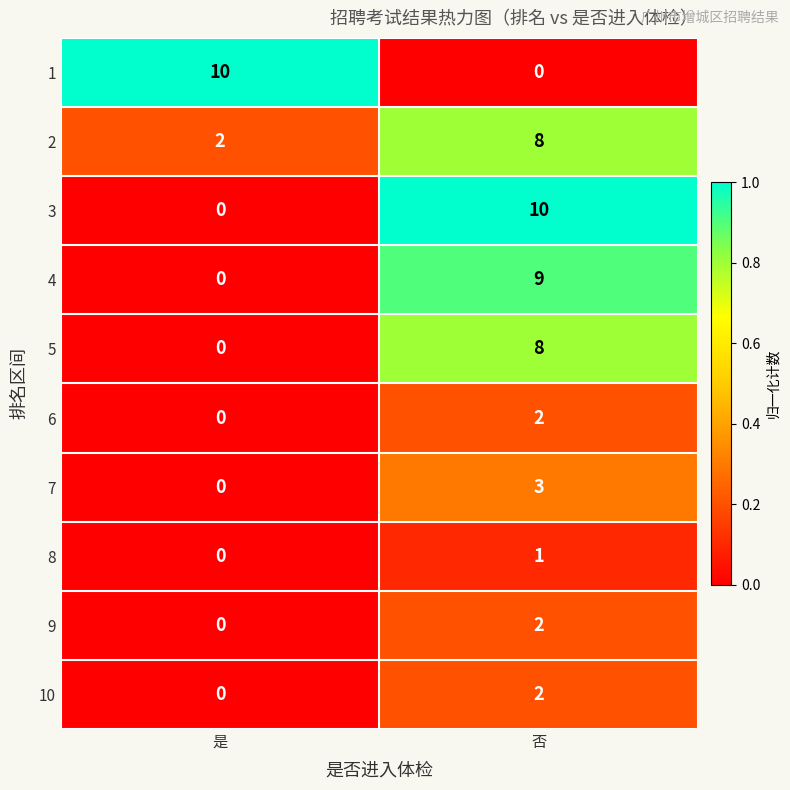

What is the sum of all 7 values?

3